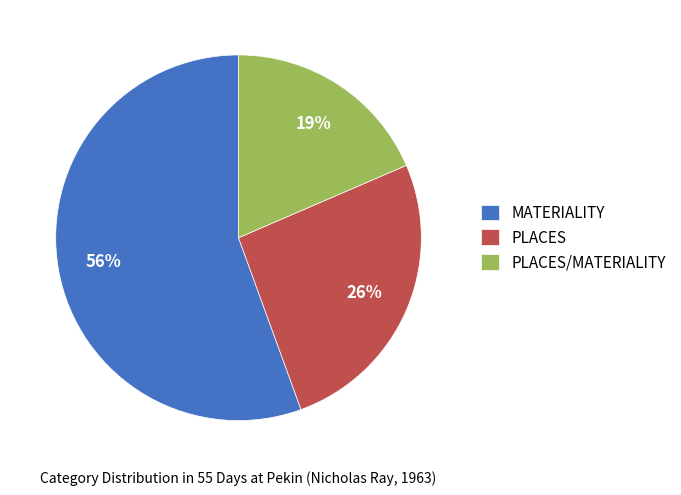

Count the number of slices in the pie.

3